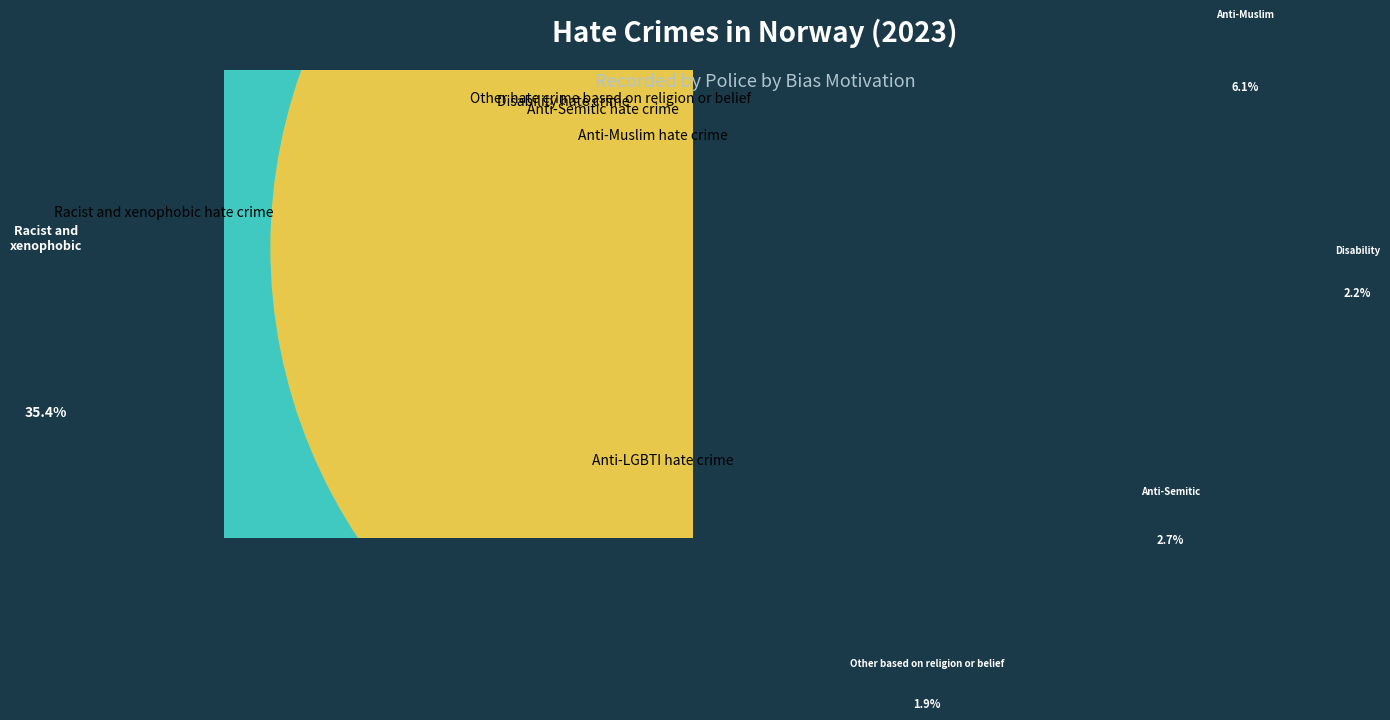

How many segments does this pie chart have?

6